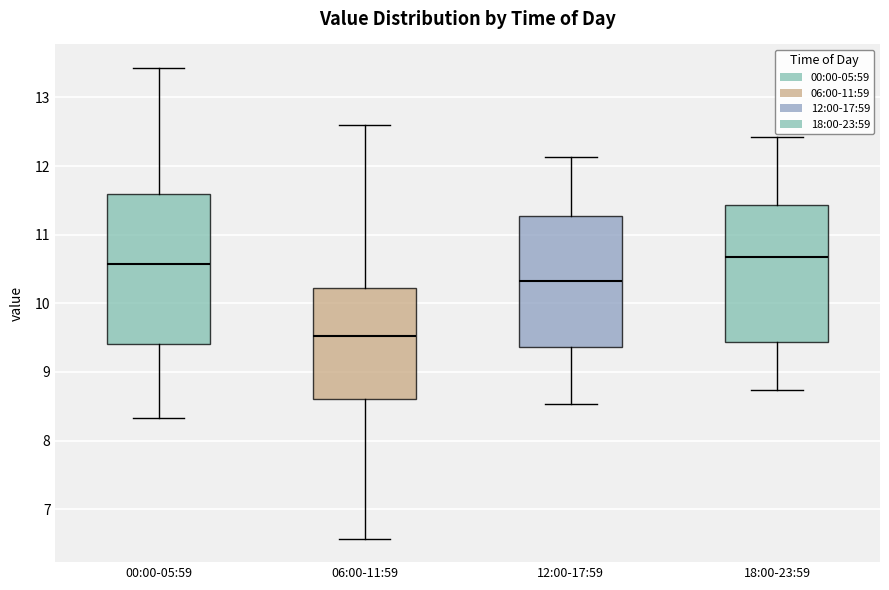

Reading left to right, transcribe this box plot: for each box, give where its median line is, the range the box spans, and where its two whiskers end, as read against the y-axis. The values are not printed on the chart, so give them approximately, as read against the axis.

00:00-05:59: median 10.6, box 9.4 to 11.6, whiskers 8.3 to 13.4
06:00-11:59: median 9.5, box 8.6 to 10.2, whiskers 6.6 to 12.6
12:00-17:59: median 10.3, box 9.4 to 11.3, whiskers 8.5 to 12.1
18:00-23:59: median 10.7, box 9.4 to 11.4, whiskers 8.7 to 12.4